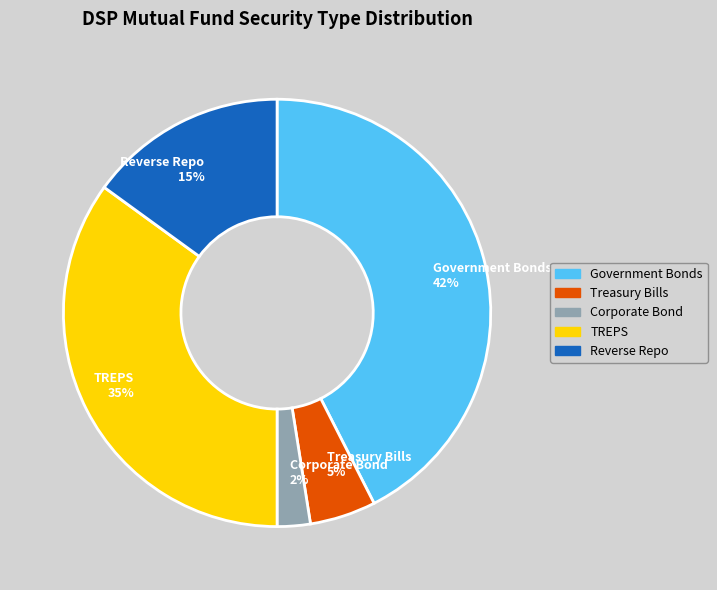

To the nearest percent, what is the average slice percentage?

20%